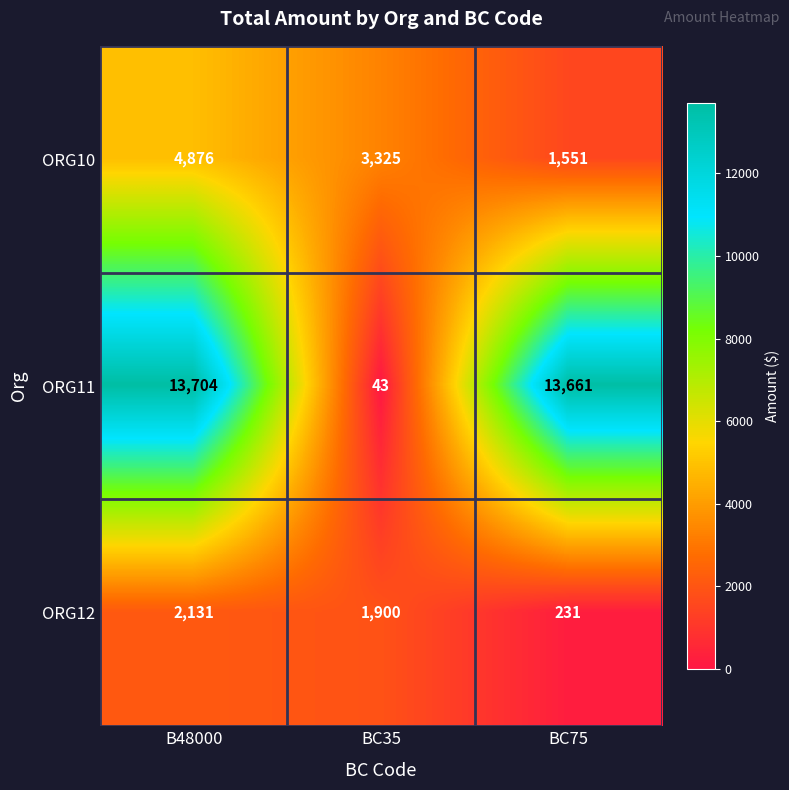

What is the sum of all ORG12 values?

4262